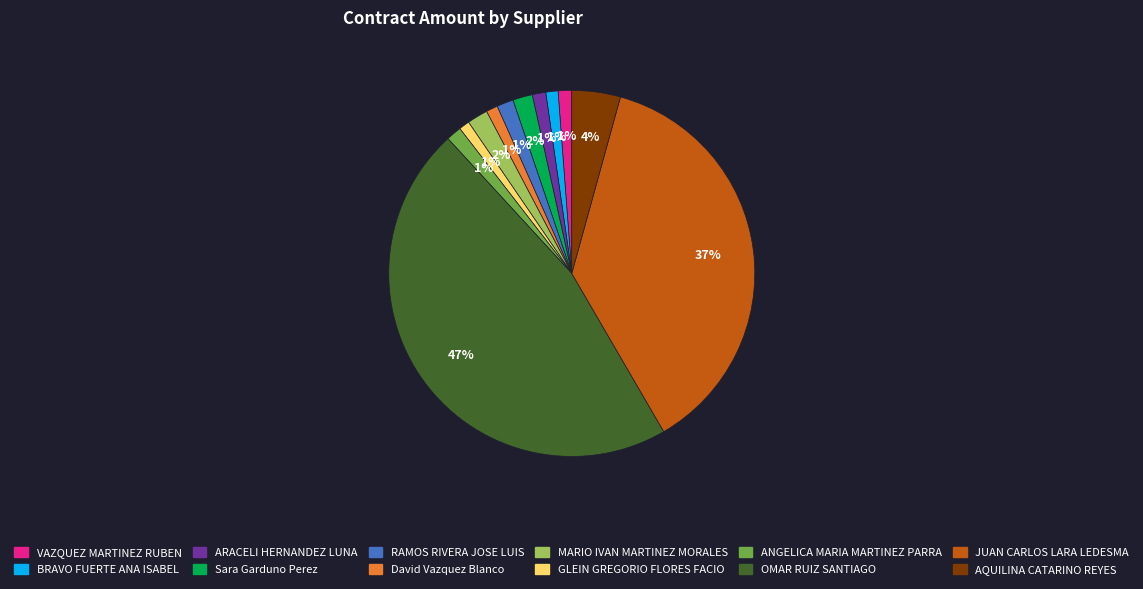

Between OMAR RUIZ SANTIAGO and ARACELI HERNANDEZ LUNA, which is larger?

OMAR RUIZ SANTIAGO